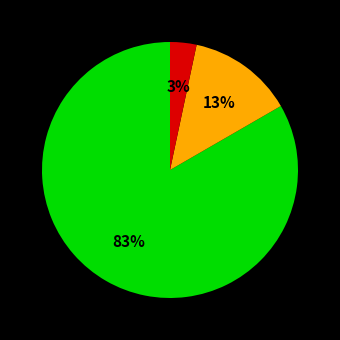

To the nearest percent, what is the average slice percentage?

33%